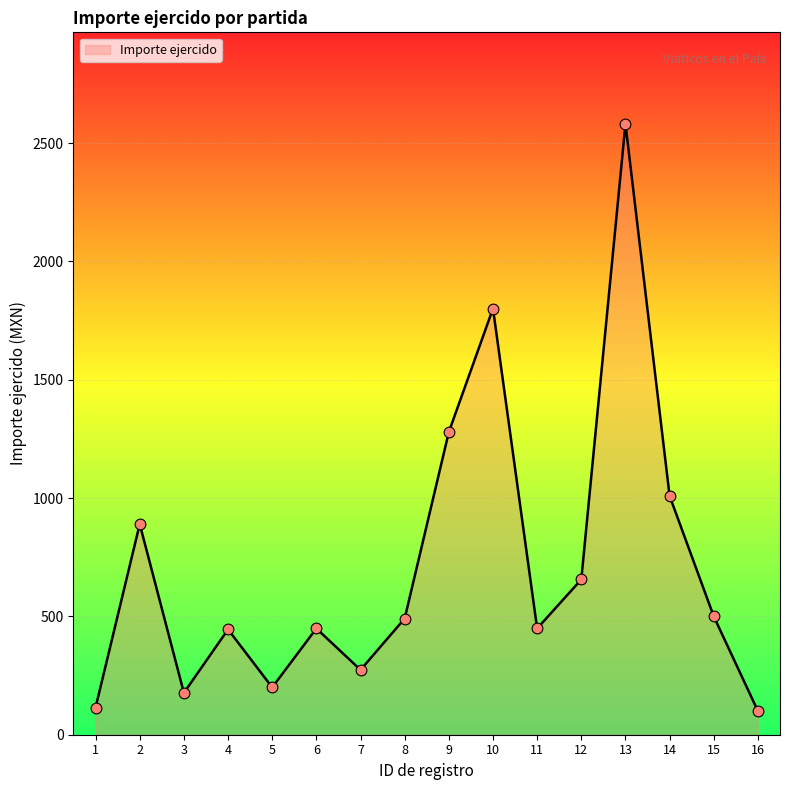

Which has a higher value, 15 or 9?

9